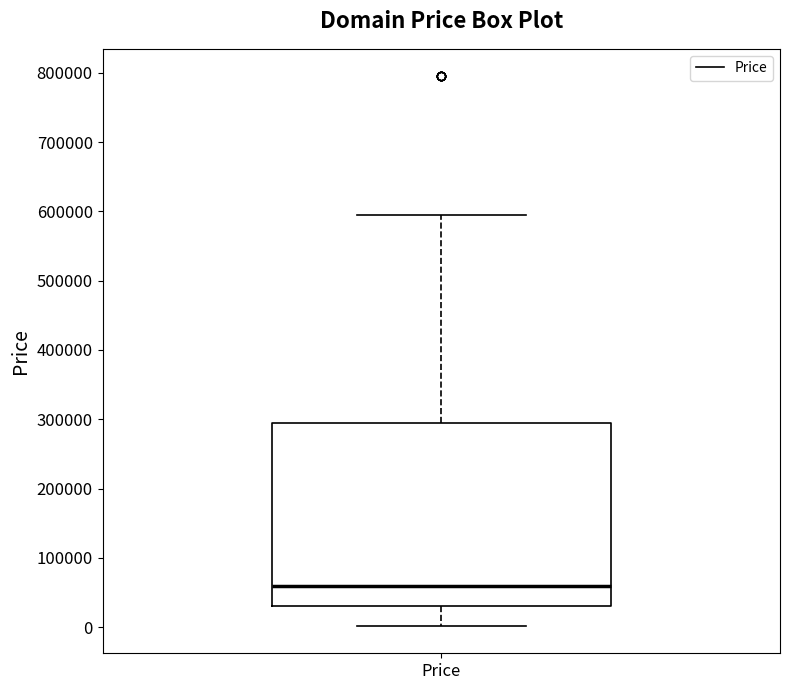

Transcribe this box plot: give where the median line is, the range the box spans, and where the two whiskers end, as read against the y-axis. The values are not printed on the chart, so give them approximately, as read against the axis.

median 60000, box 30000 to 290000, whiskers 0 to 590000